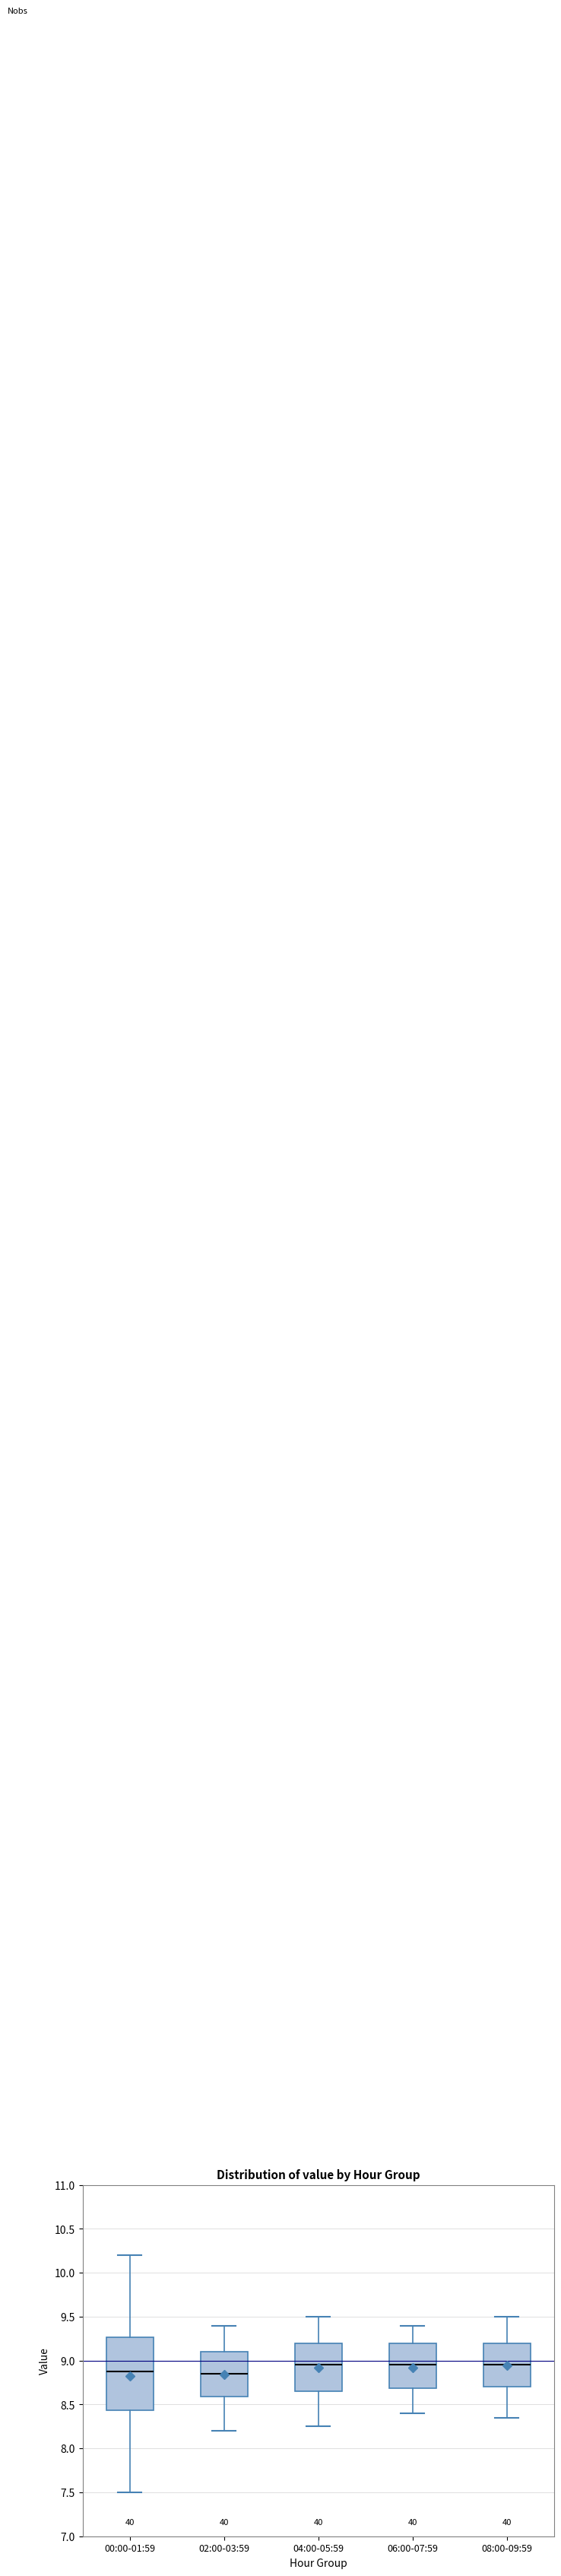

Reading left to right, read every box against the y-axis: the position of its median line, the range the box covers, and the ends of its whiskers. The values are not printed on the chart, so give them approximately, as read against the axis.

00:00-01:59: median 8.90, box 8.45 to 9.25, whiskers 7.50 to 10.20
02:00-03:59: median 8.85, box 8.60 to 9.10, whiskers 8.20 to 9.40
04:00-05:59: median 8.95, box 8.65 to 9.20, whiskers 8.25 to 9.50
06:00-07:59: median 8.95, box 8.70 to 9.20, whiskers 8.40 to 9.40
08:00-09:59: median 8.95, box 8.70 to 9.20, whiskers 8.35 to 9.50